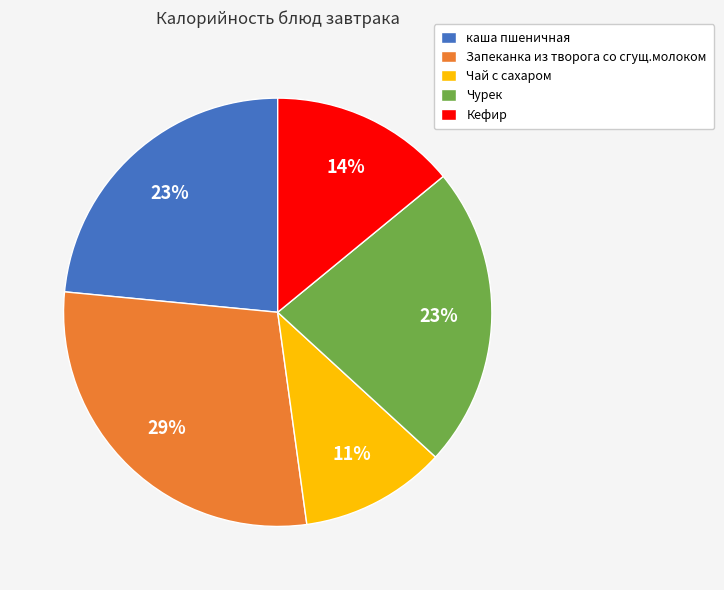

What is the largest slice in the pie chart?

Запеканка из творога со сгущ.молоком